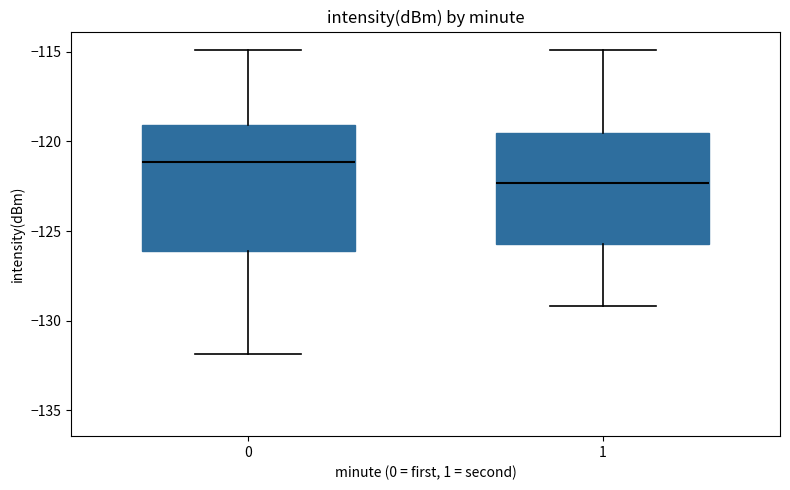

Reading left to right, read every box against the y-axis: the position of its median line, the range the box covers, and the ends of its whiskers. The values are not printed on the chart, so give them approximately, as read against the axis.

0: median -121.0, box -126.0 to -119.0, whiskers -132.0 to -115.0
1: median -122.5, box -125.5 to -119.5, whiskers -129.0 to -115.0